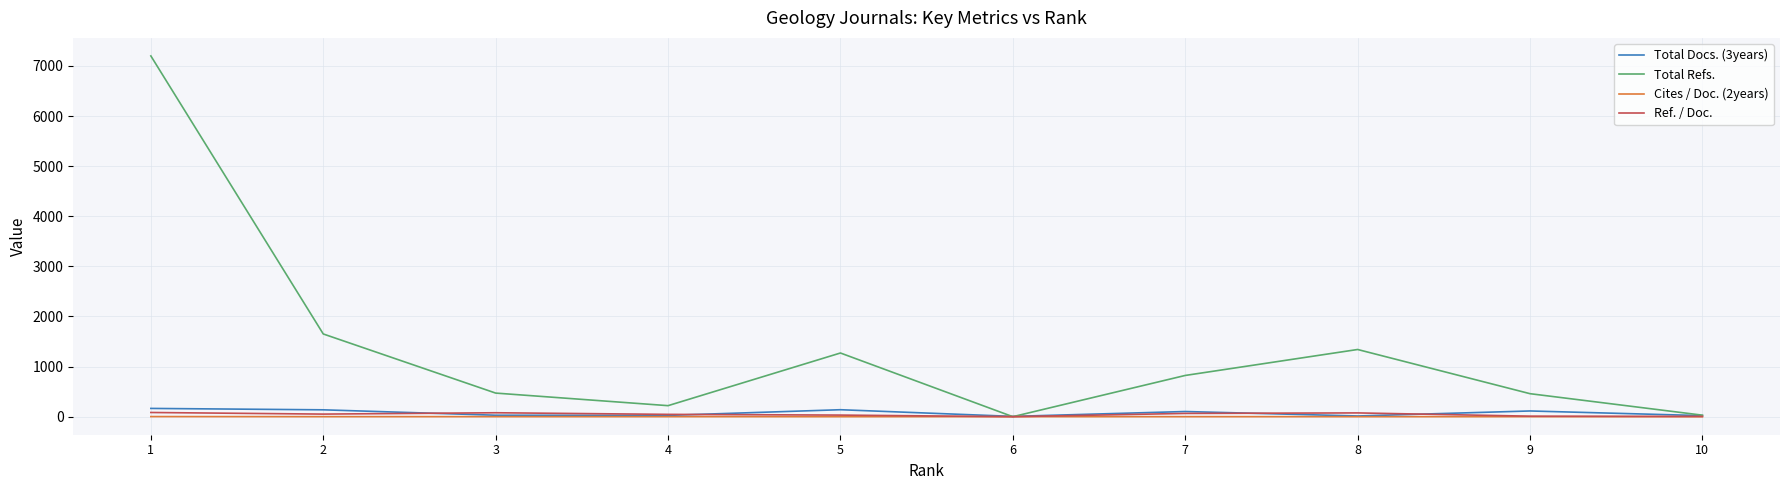

What is the sum of all Cites / Doc. (2years) values?

4.8